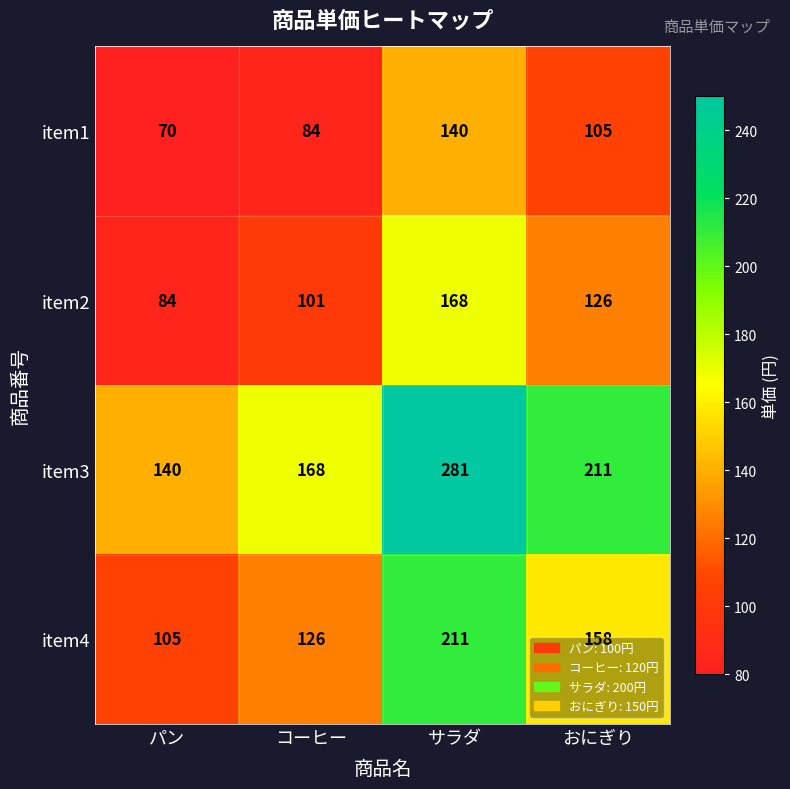

The value of item1 at サラダ is 218. True or false?

False